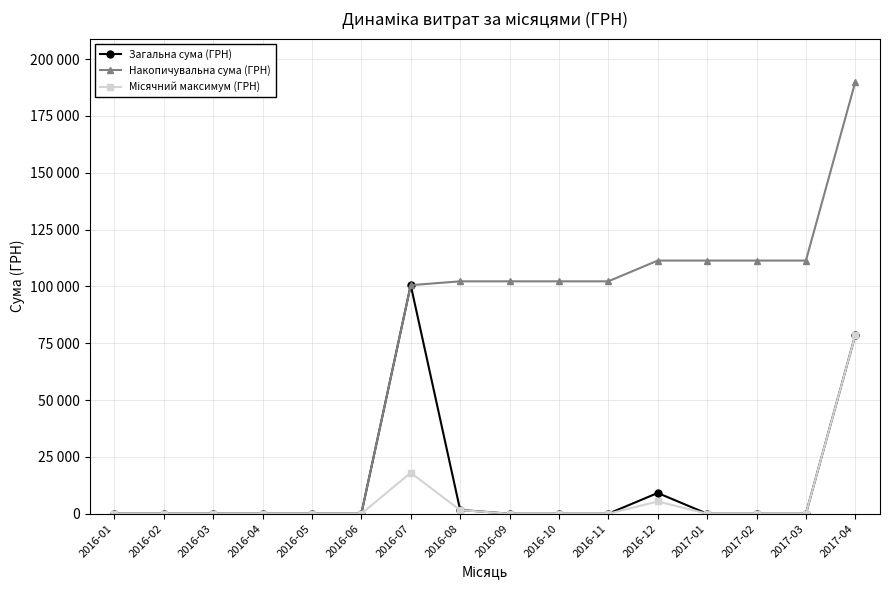

Reading left to right, list all the values displayed in this chart.

Загальна сума (ГРН): 2016-01=0.0	2016-02=0.0	2016-03=0.0	2016-04=0.0	2016-05=0.0	2016-06=0.0	2016-07=100547.2	2016-08=1681.0	2016-09=0.0	2016-10=0.0	2016-11=0.0	2016-12=9130.0	2017-01=0.0	2017-02=0.0	2017-03=0.0	2017-04=78600.0
Накопичувальна сума (ГРН): 2016-01=0.0	2016-02=0.0	2016-03=0.0	2016-04=0.0	2016-05=0.0	2016-06=0.0	2016-07=100547.2	2016-08=102228.2	2016-09=102228.2	2016-10=102228.2	2016-11=102228.2	2016-12=111358.2	2017-01=111358.2	2017-02=111358.2	2017-03=111358.2	2017-04=189958.2
Місячний максимум (ГРН): 2016-01=0.0	2016-02=0.0	2016-03=0.0	2016-04=0.0	2016-05=0.0	2016-06=0.0	2016-07=18029.0	2016-08=1596.0	2016-09=0.0	2016-10=0.0	2016-11=0.0	2016-12=5400.0	2017-01=0.0	2017-02=0.0	2017-03=0.0	2017-04=78600.0